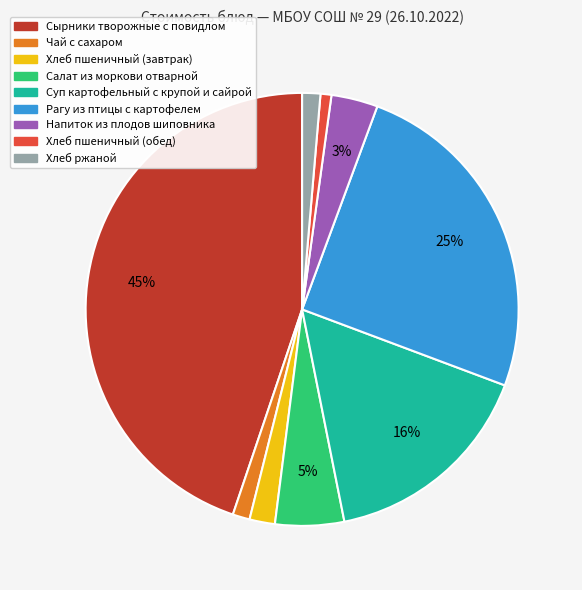

Between Хлеб ржаной and Салат из моркови отварной, which is larger?

Салат из моркови отварной